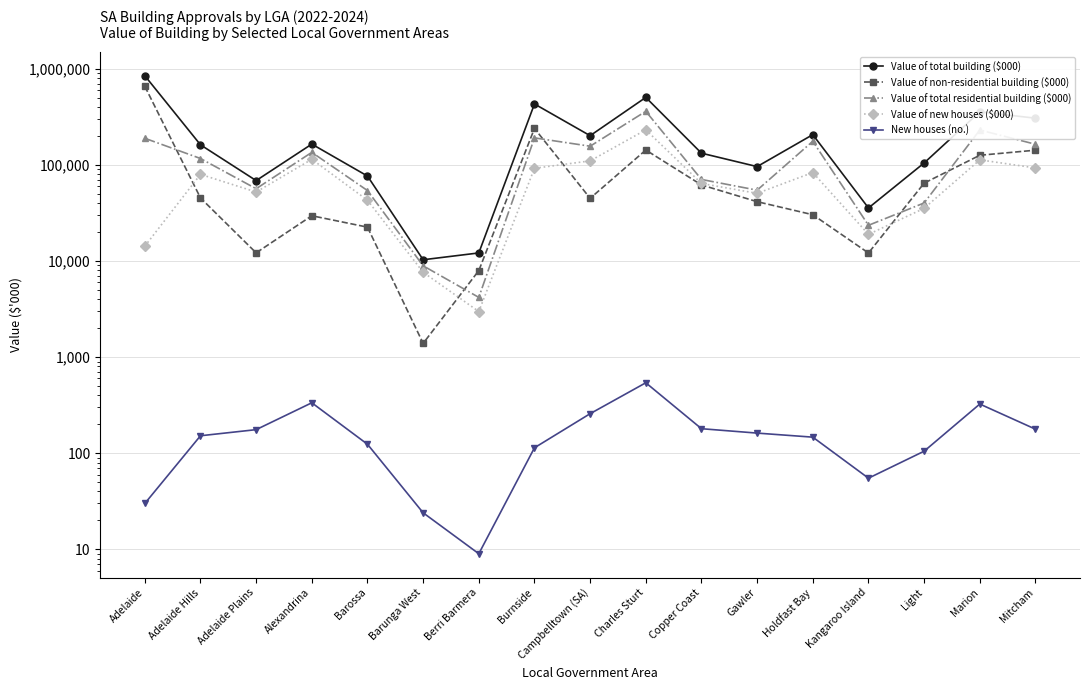

At how many categories does at least one series exceed 281934?

5